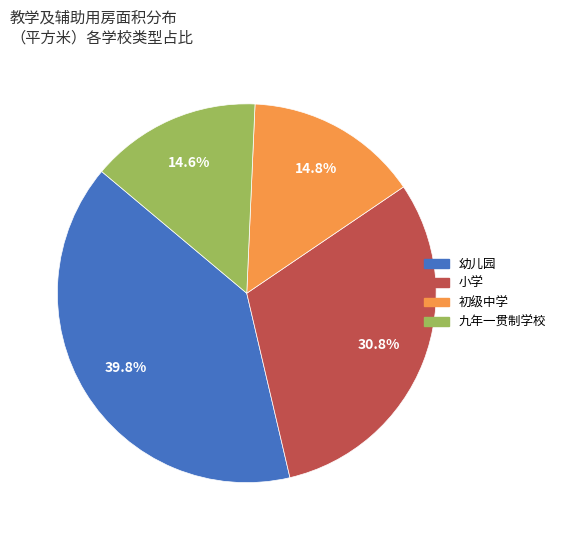

What portion of the pie excludes 初级中学?

85.2%